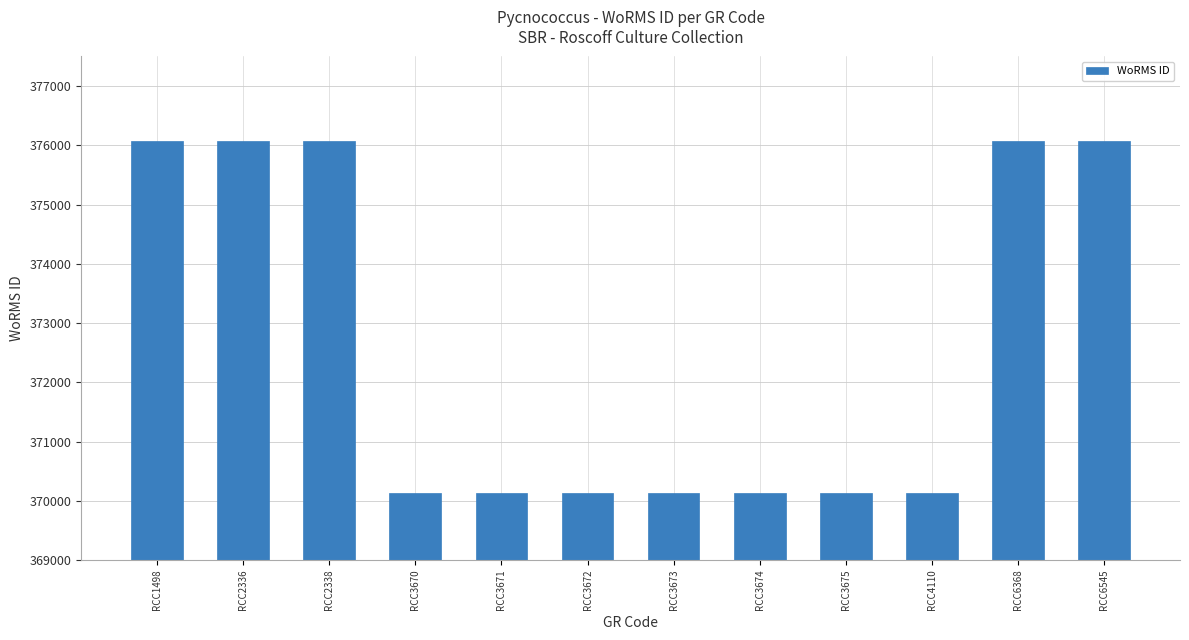

What is the sum of all values?

4471317